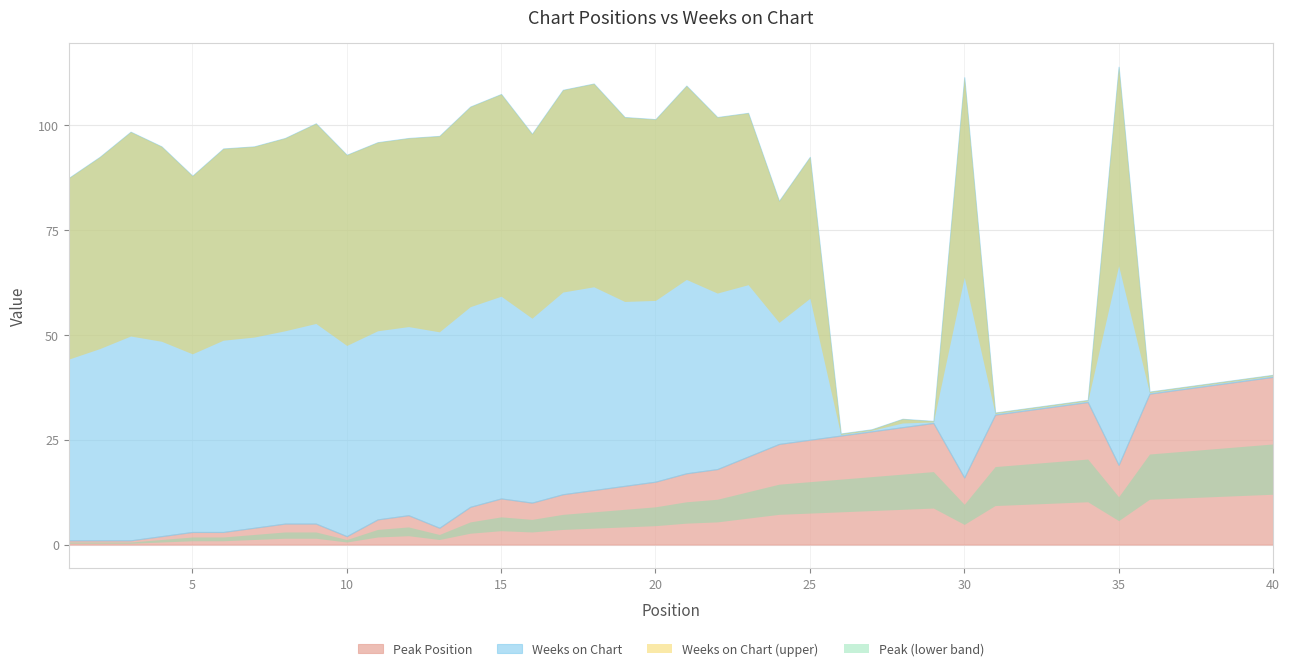

Where is the first local minimum for Peak Position?

10